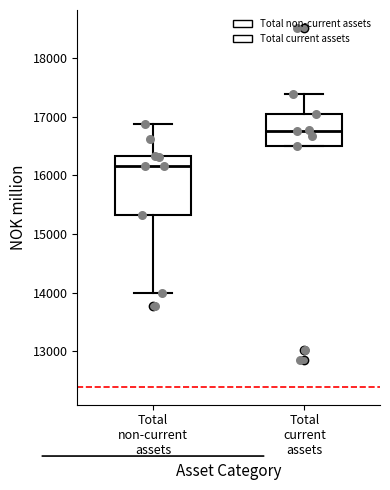

Reading left to right, transcribe this box plot: for each box, give where its median line is, the range the box spans, and where its two whiskers end, as read against the y-axis. The values are not printed on the chart, so give them approximately, as read against the axis.

Total non-current assets: median 16200, box 15300 to 16300, whiskers 14000 to 16900
Total current assets: median 16800, box 16500 to 17000, whiskers 16500 to 17400